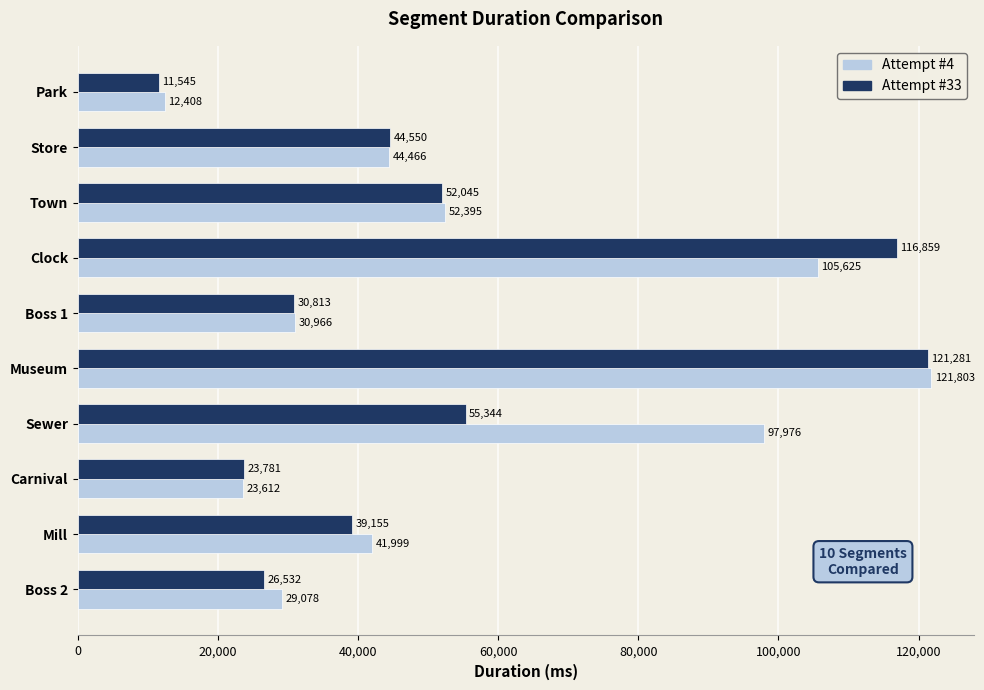

Is the value of Attempt #4 at Sewer greater than the value of Attempt #33 at Clock?

No